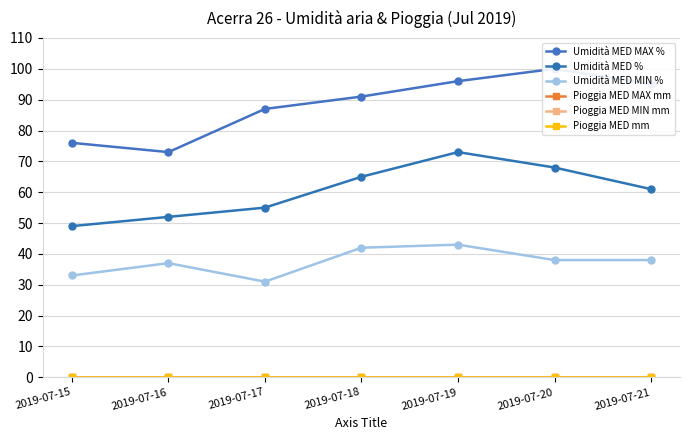

List the series in order of their peak value, highest first.

Umidità MED MAX %, Umidità MED %, Umidità MED MIN %, Pioggia MED MAX mm, Pioggia MED MIN mm, Pioggia MED mm